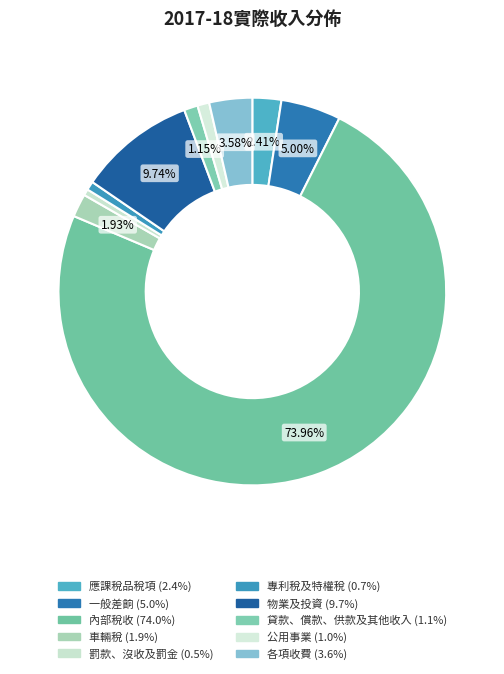

Combined, what portion of the pie is 車輛稅 and 一般差餉?

6.9%